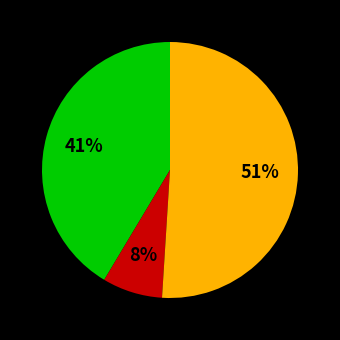

To the nearest percent, what is the average slice percentage?

33%